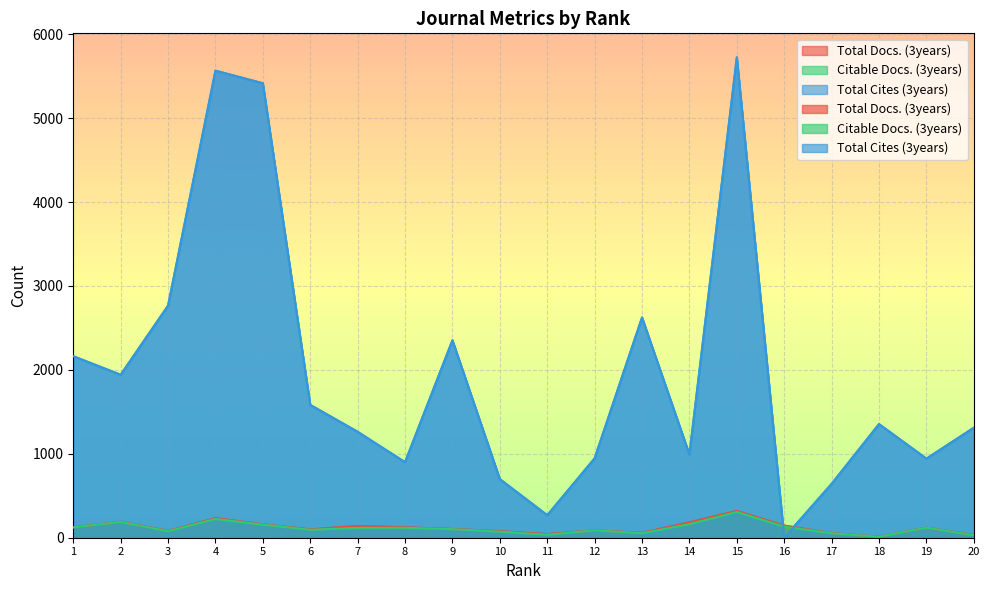

How many categories are shown in the chart?

20